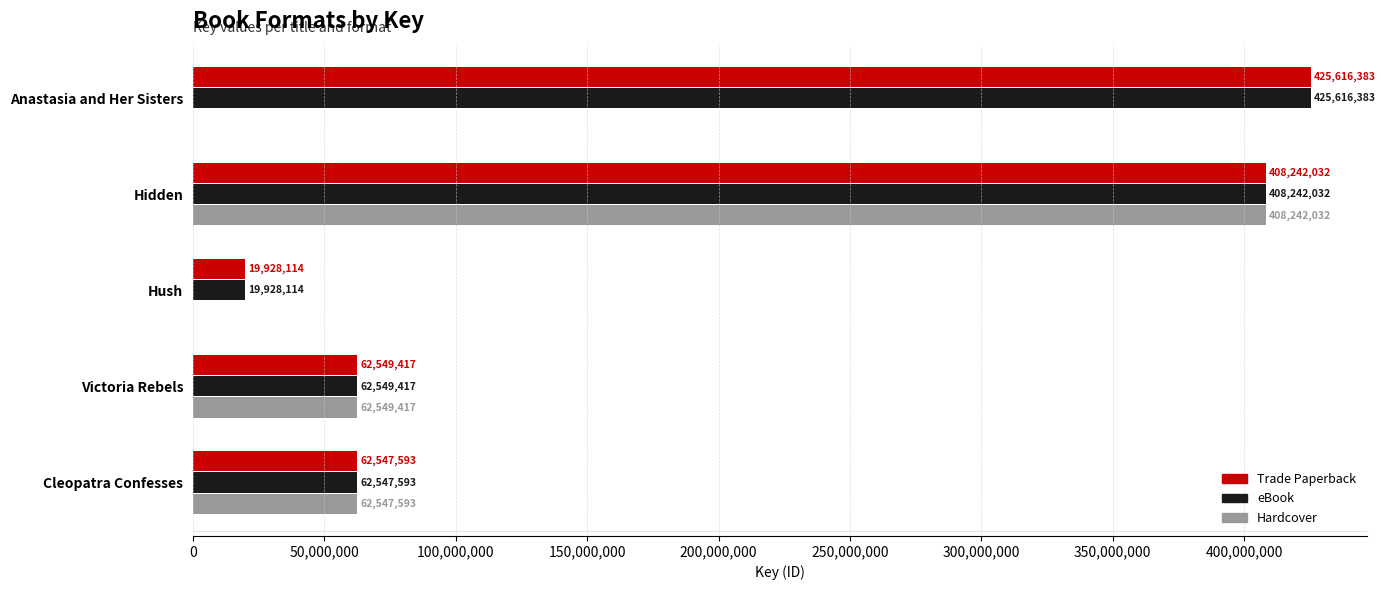

How many distinct data groups are displayed?

3